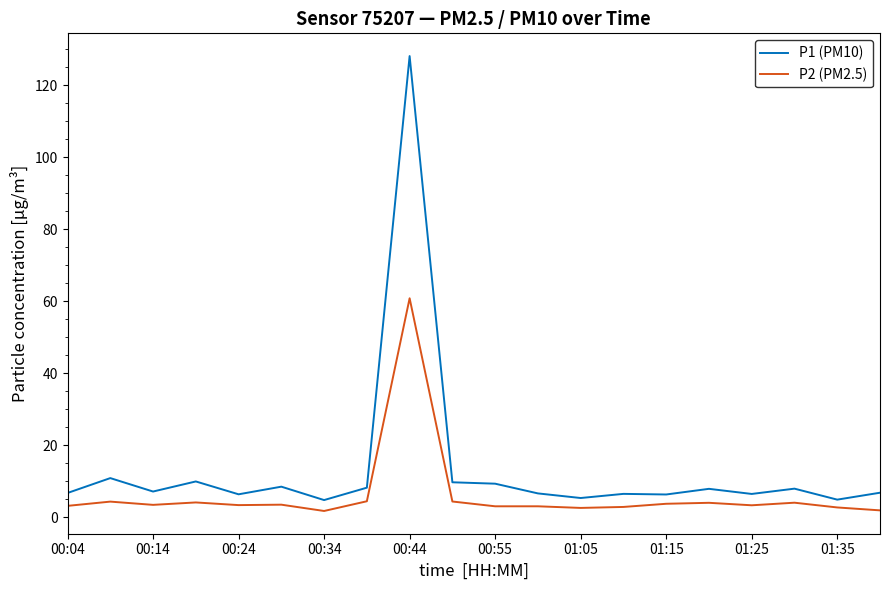

What is the greatest value displayed?

128.1